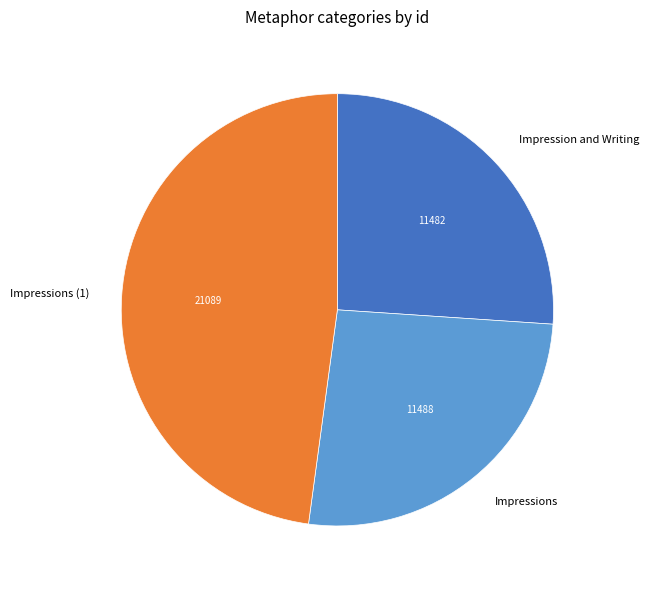

The Impressions (1) slice represents 42% of the pie. True or false?

False